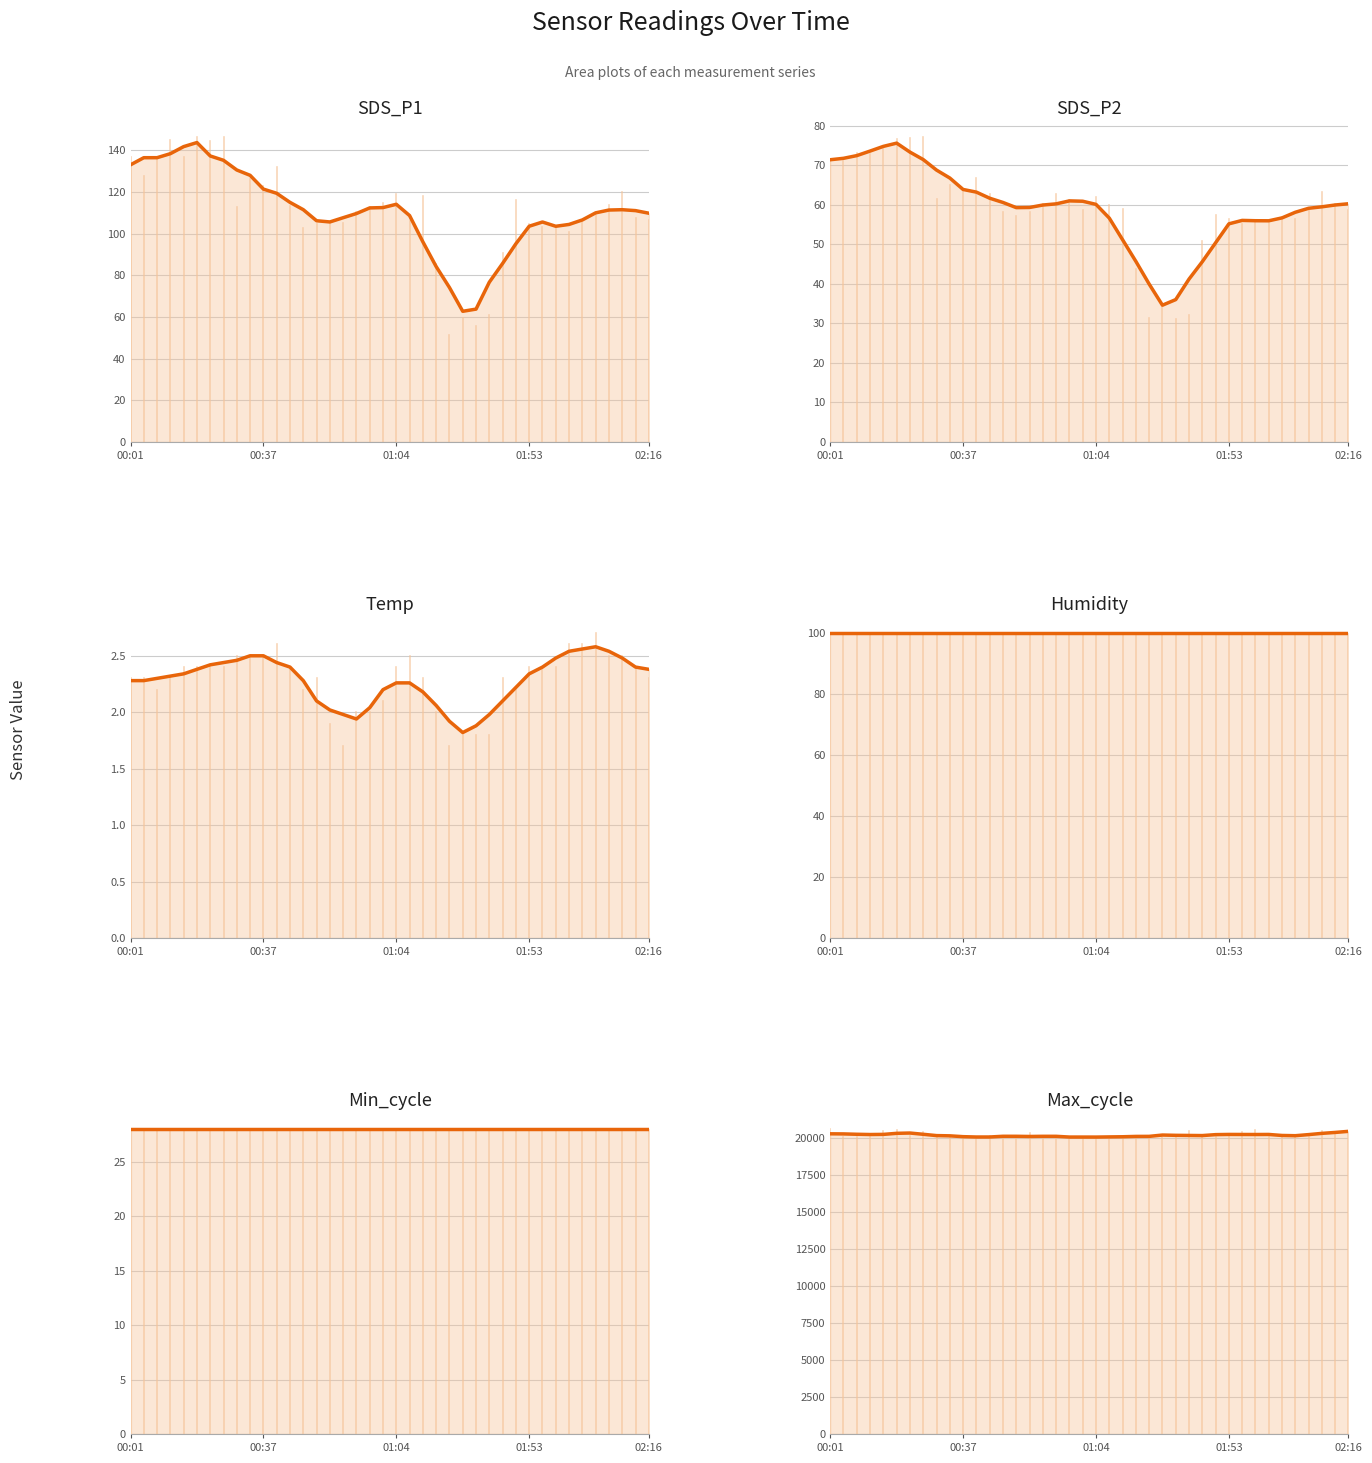

What is the greatest value displayed?

20443.4